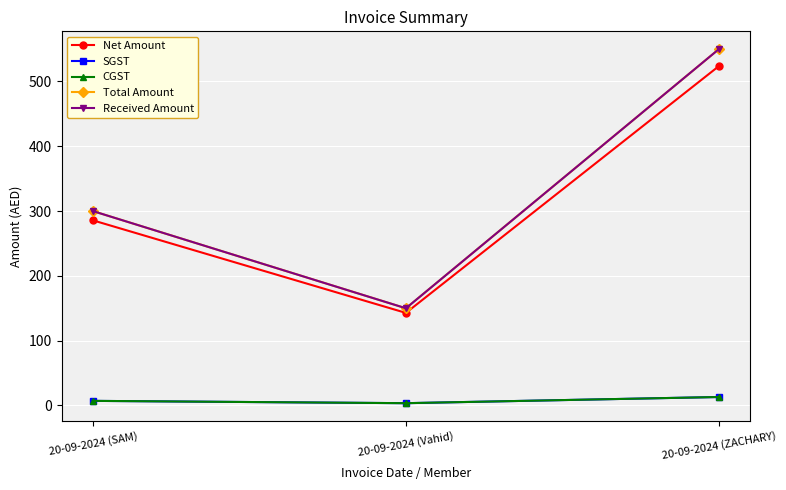

What is the sum of all Total Amount values?

1000.0